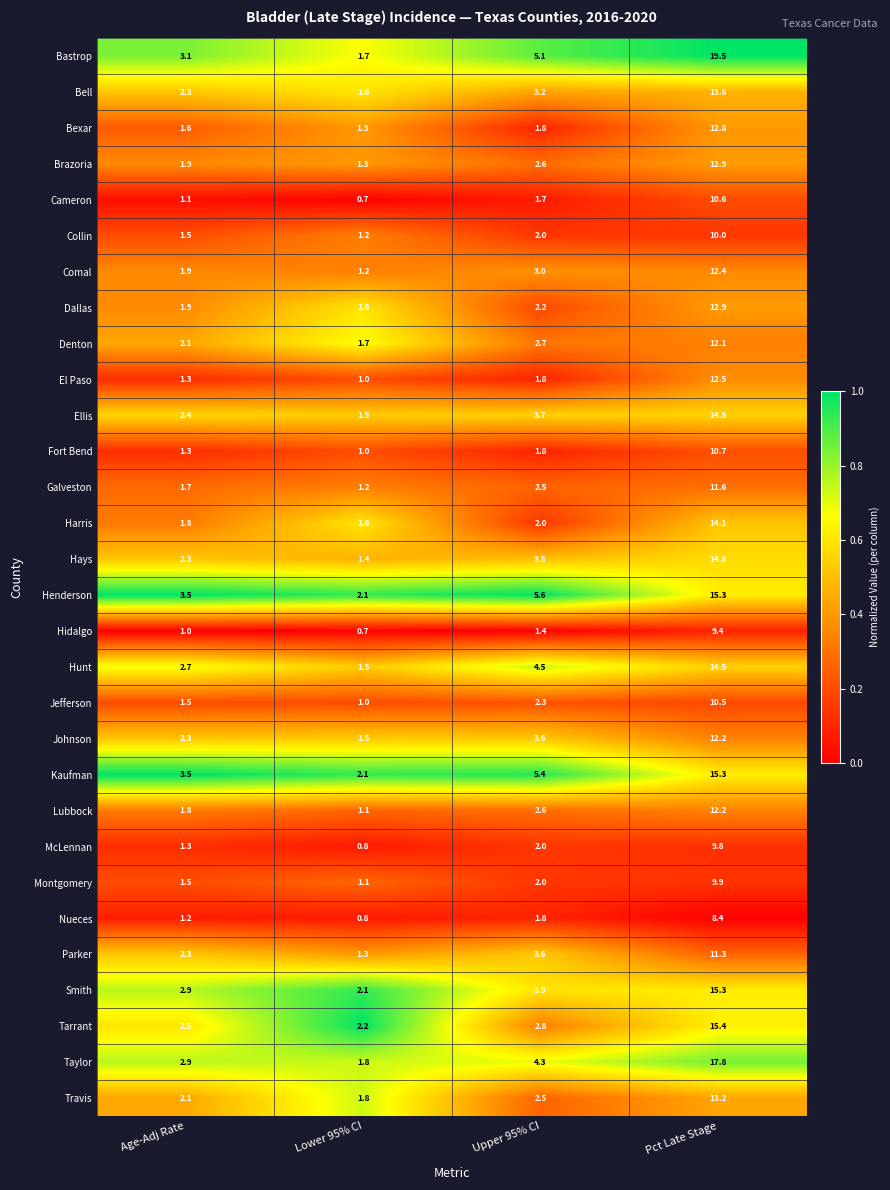

At which label does Ellis first exceed 3?

Upper 95% CI